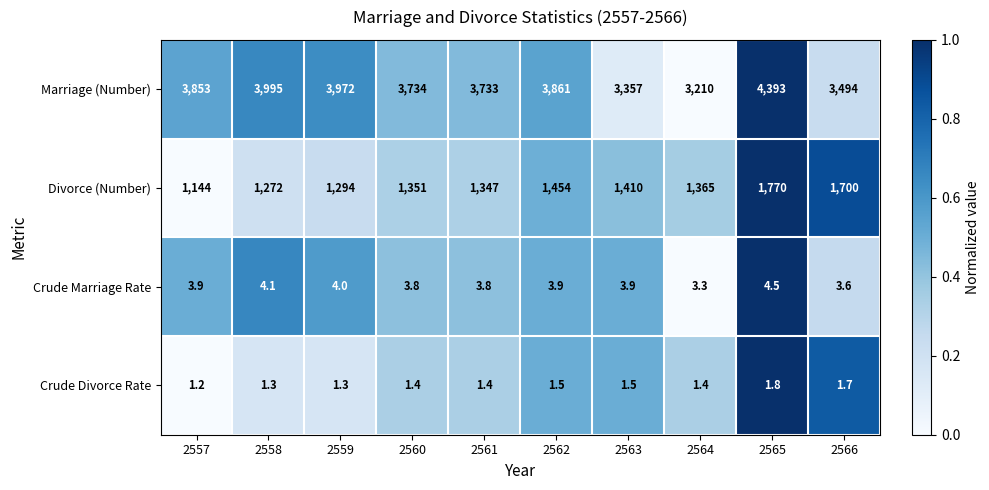

Read the Crude Divorce Rate value at 2566.

1.7